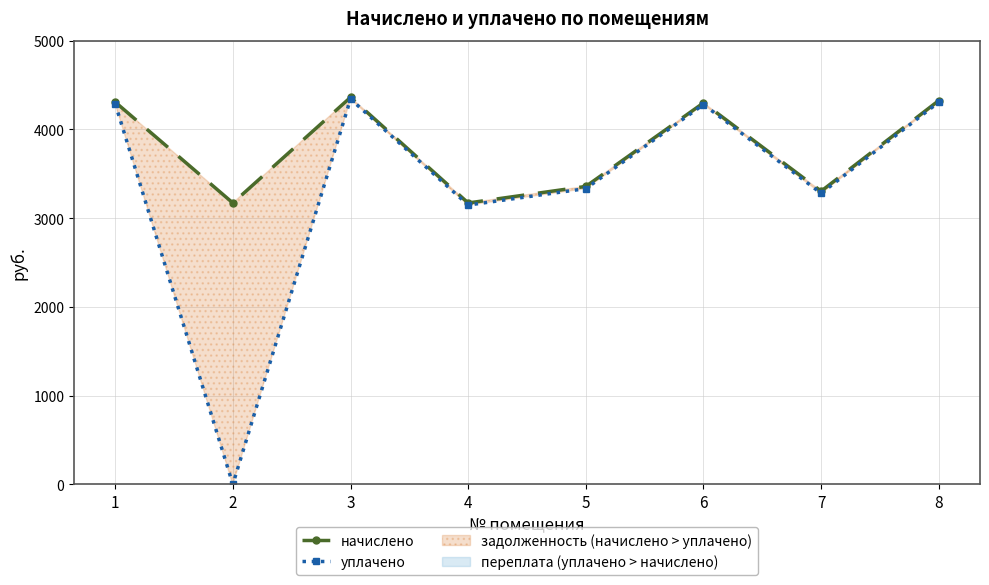

At which label does уплачено reach its peak?

3